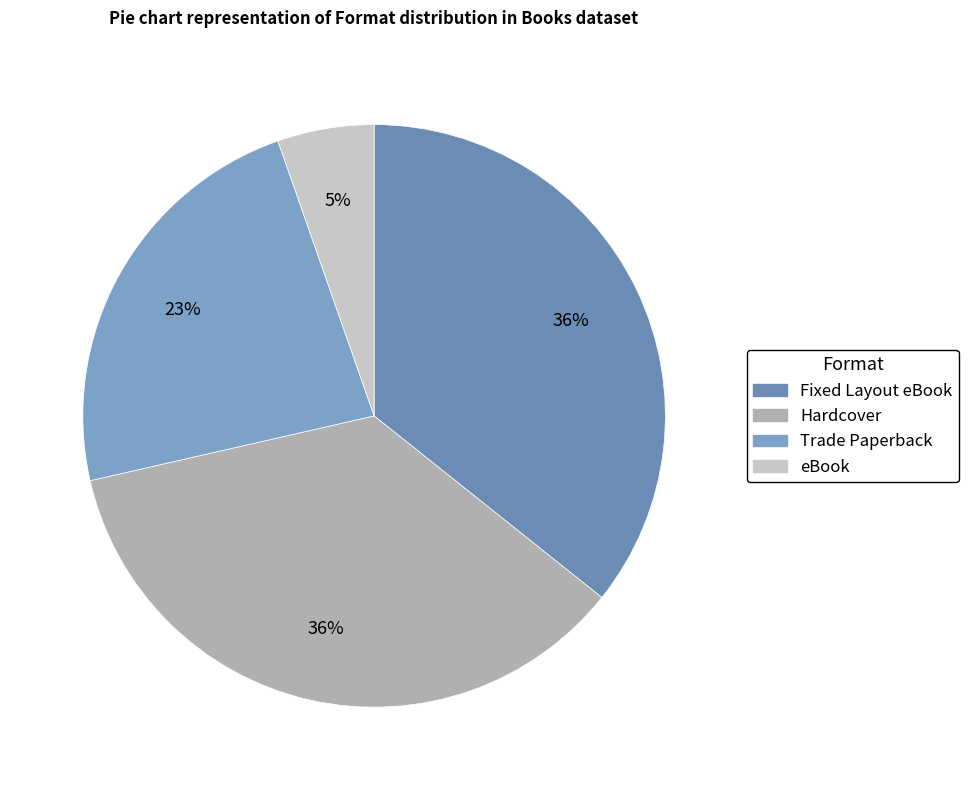

Is there any slice that represents more than half of the pie?

No